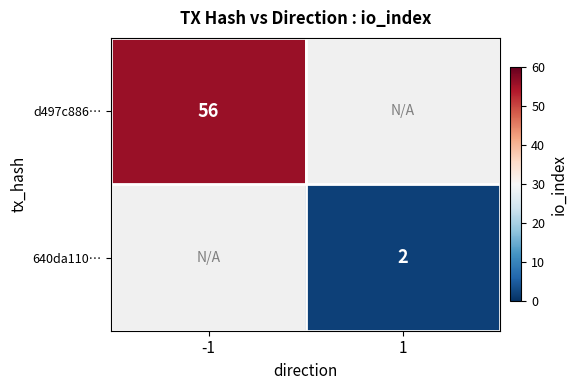

The value of 640da110… at 1 is 2.7. True or false?

False